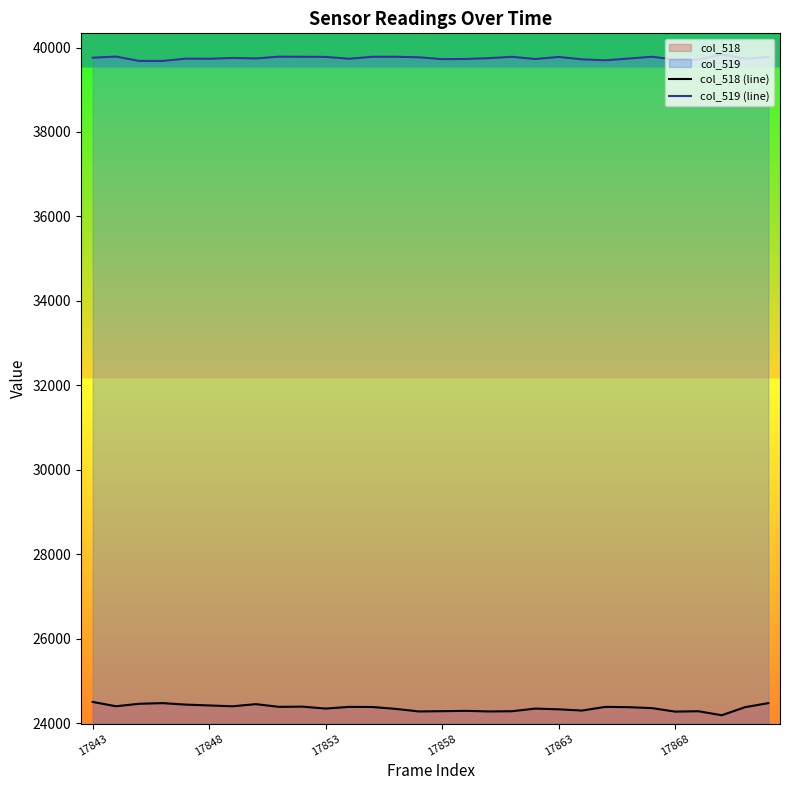

The value of col_518 (line) at 6 is 24401. True or false?

True